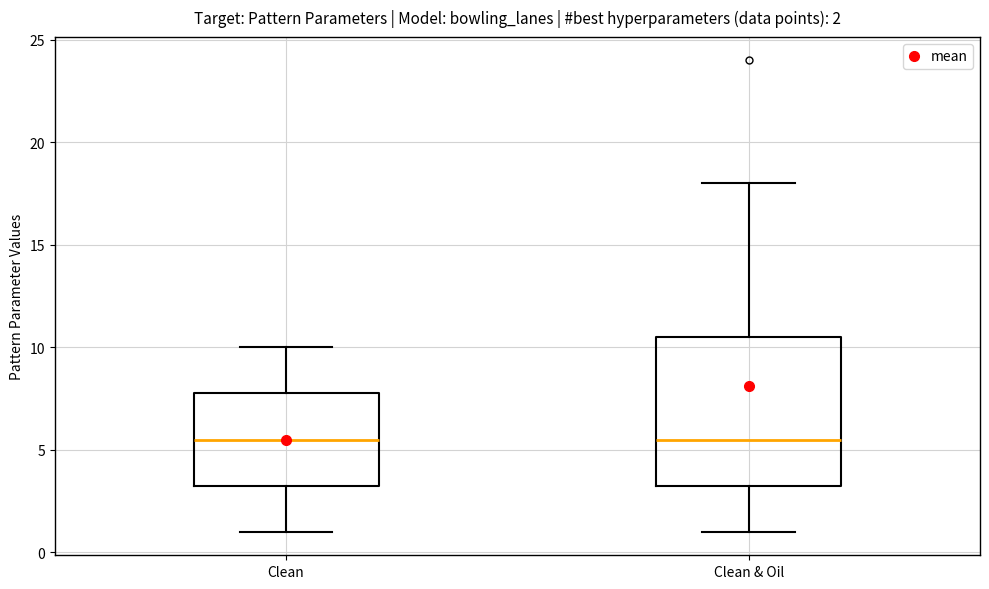

Comparing the boxes themselves (not the whiskers), which one is the tallest?

Clean & Oil